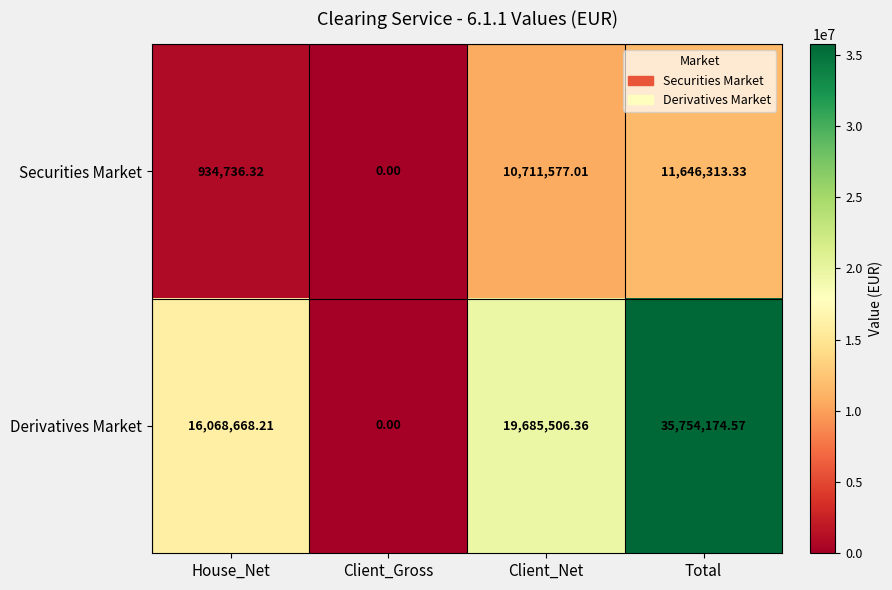

At which category is the sum across all series the highest?

Total